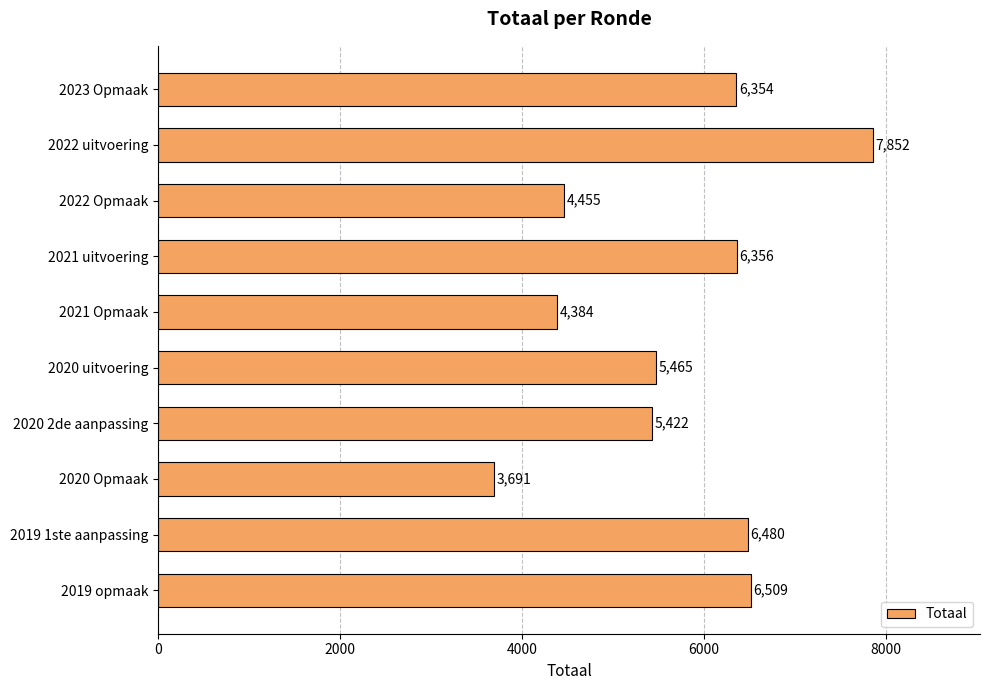

What is the label of the 6th bar from the bottom?

2021 Opmaak